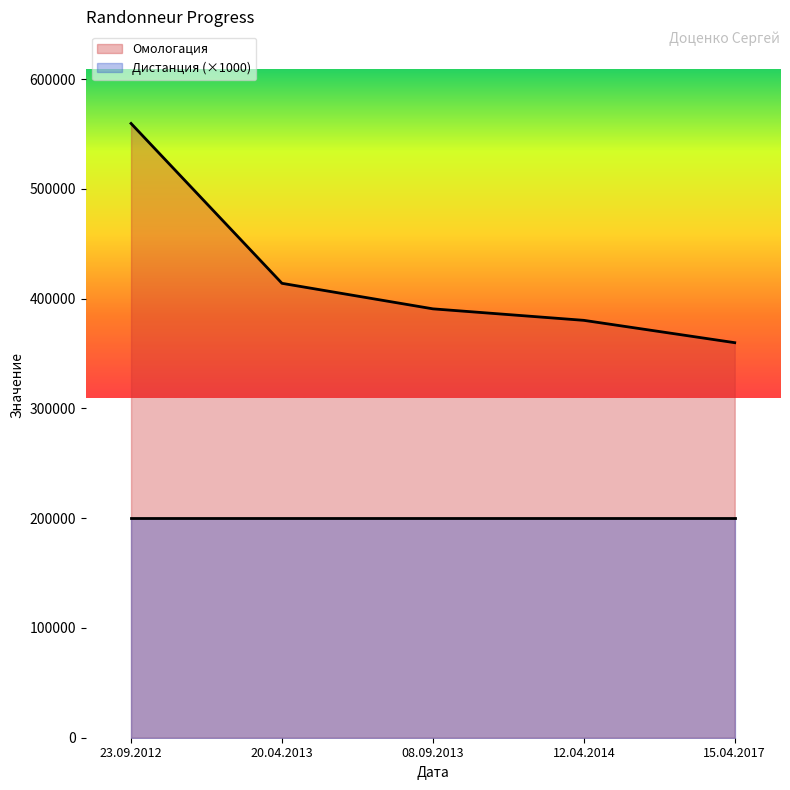

What is the sum of the values at 15.04.2017 and 12.04.2014?

740008